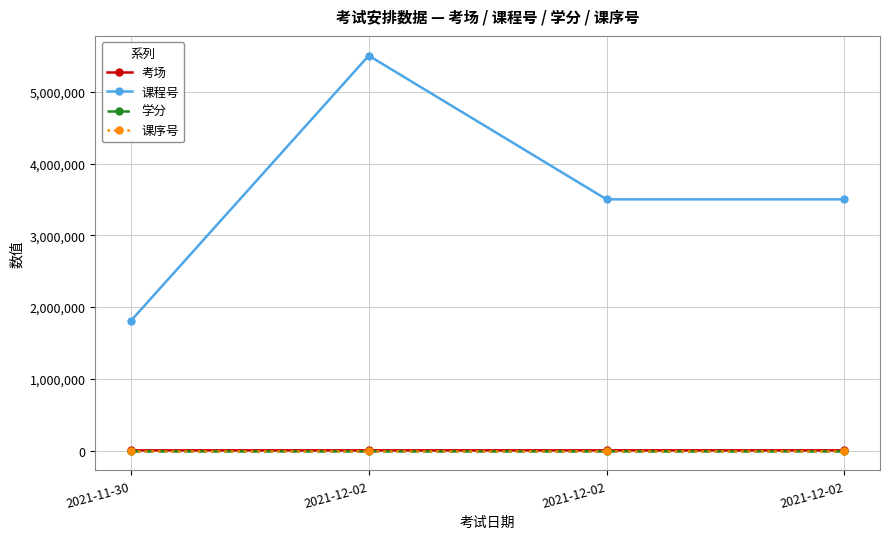

What are all the series names shown in the legend?

考场, 课程号, 学分, 课序号